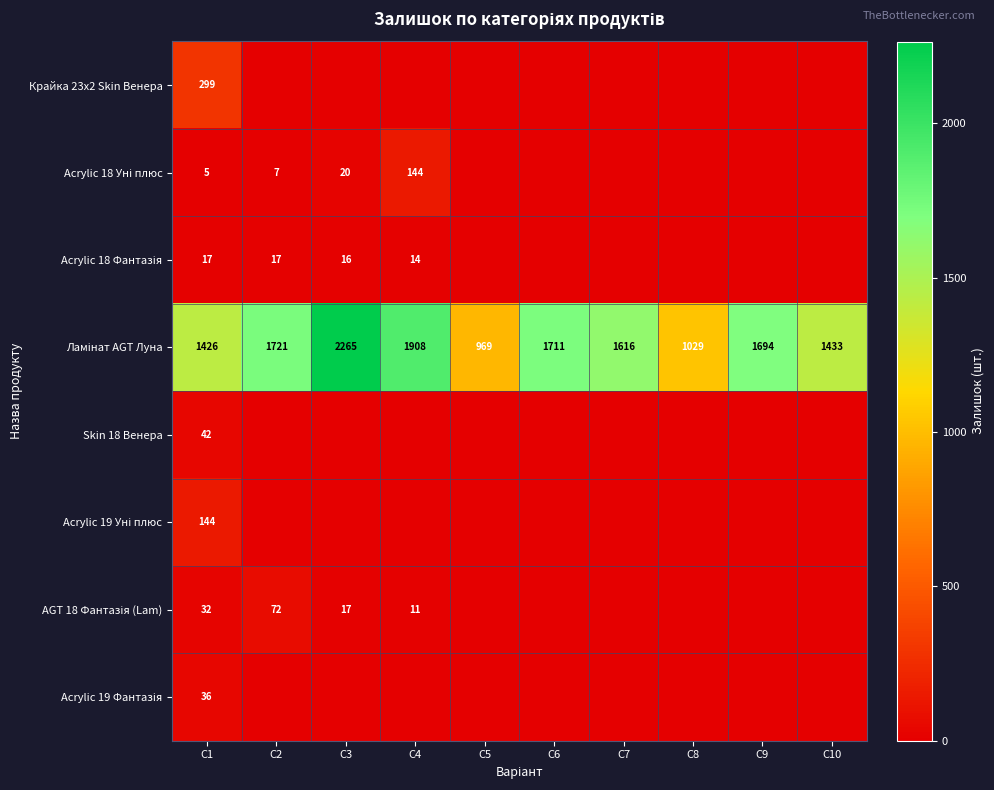

What is the maximum value for Acrylic 19 Уні плюс?

144